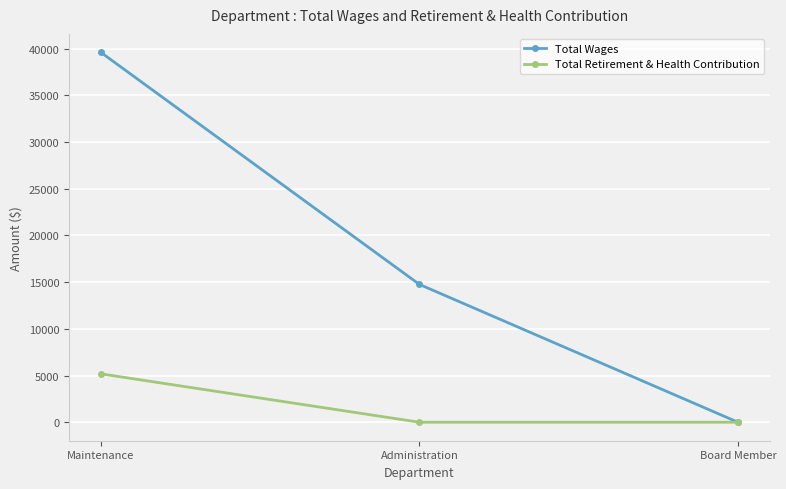

What are all the series names shown in the legend?

Total Wages, Total Retirement & Health Contribution